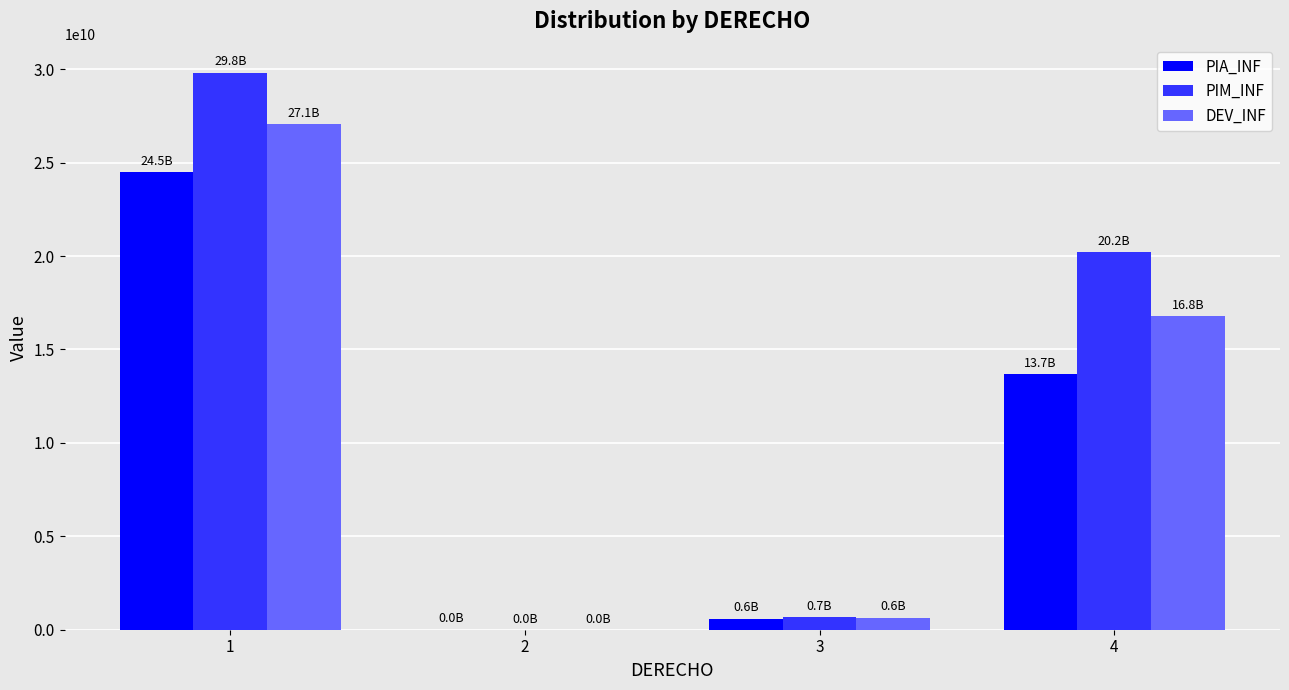

How many groups of bars are there?

4